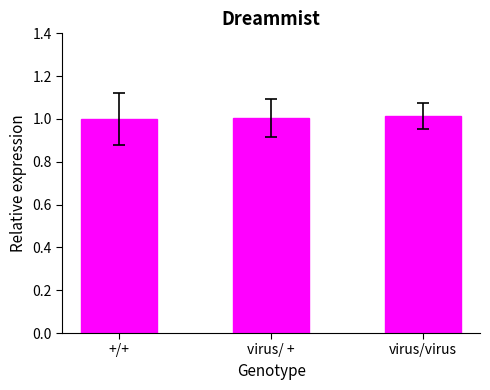

What is the ratio of the value at virus/virus to the value at virus/ +?

1.0